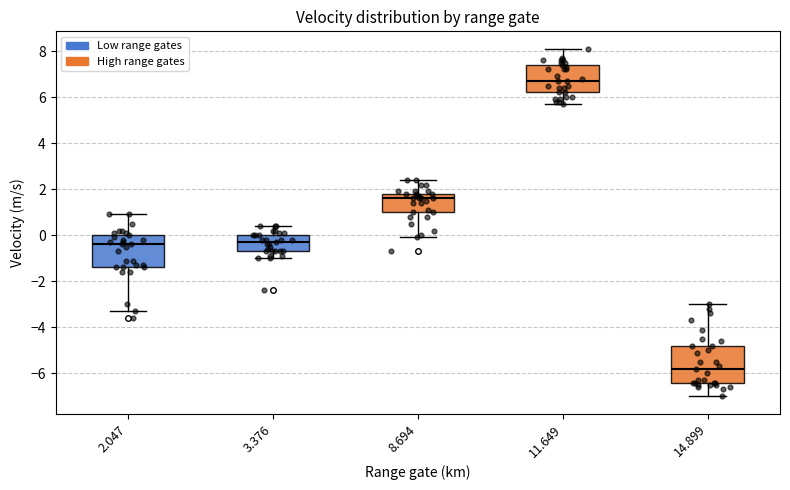

Which box is the tallest, from its lower edge to its upper edge?

14.899